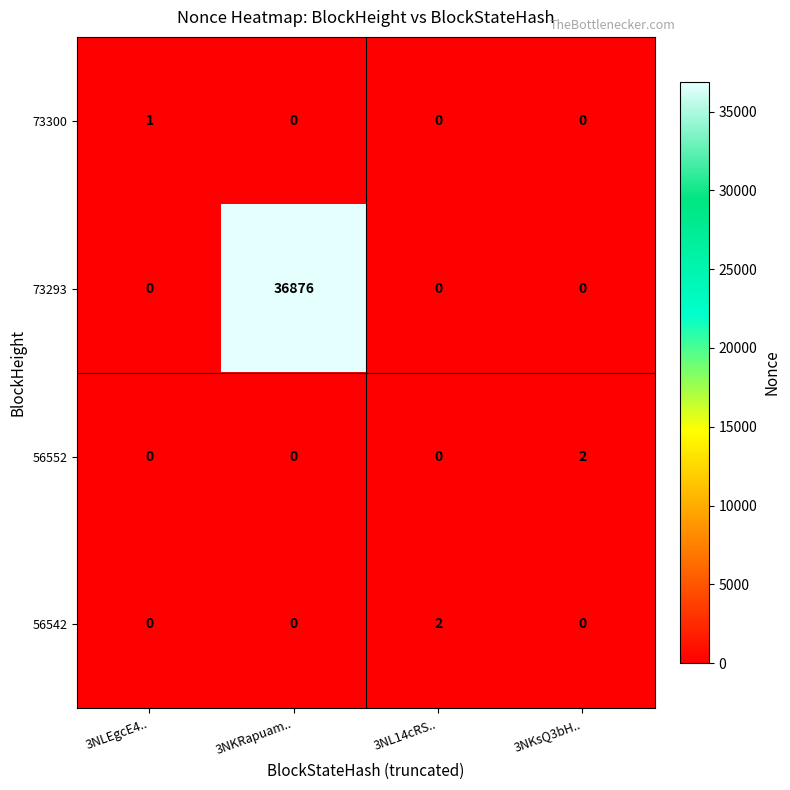

Count the number of categories in the chart.

4